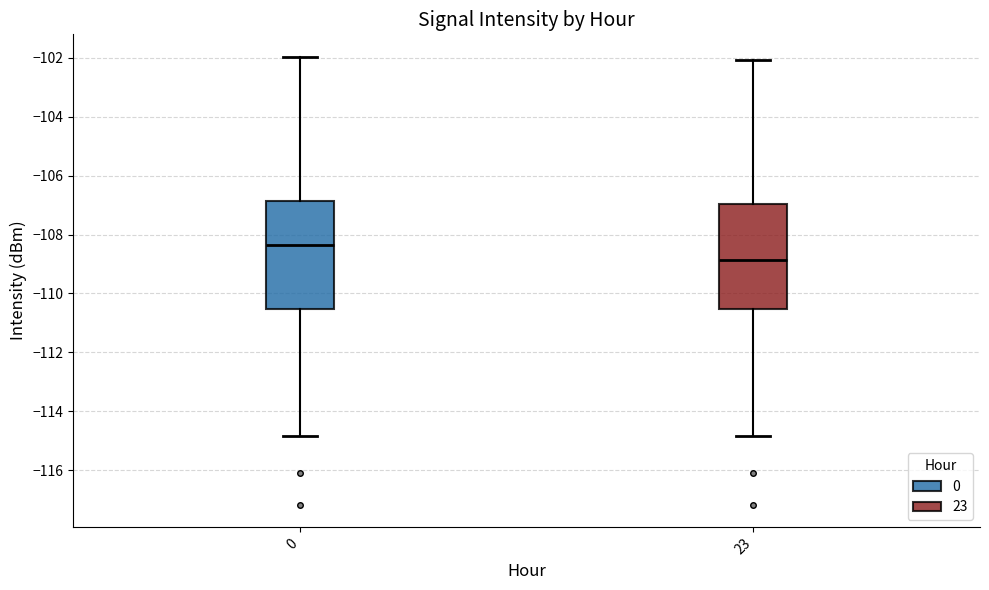

Where is the lower edge of the box at x = 0 on the y-axis? The values are not printed on the chart, so give them approximately, as read against the axis.

-110.6